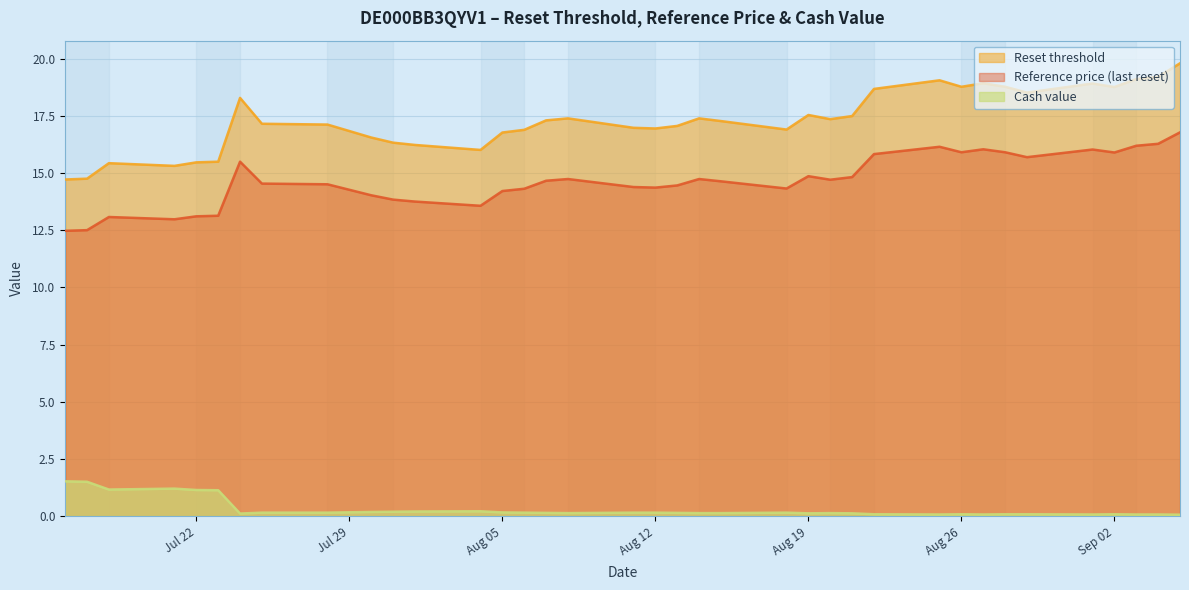

Does the chart display data point markers on the line(s)?

No